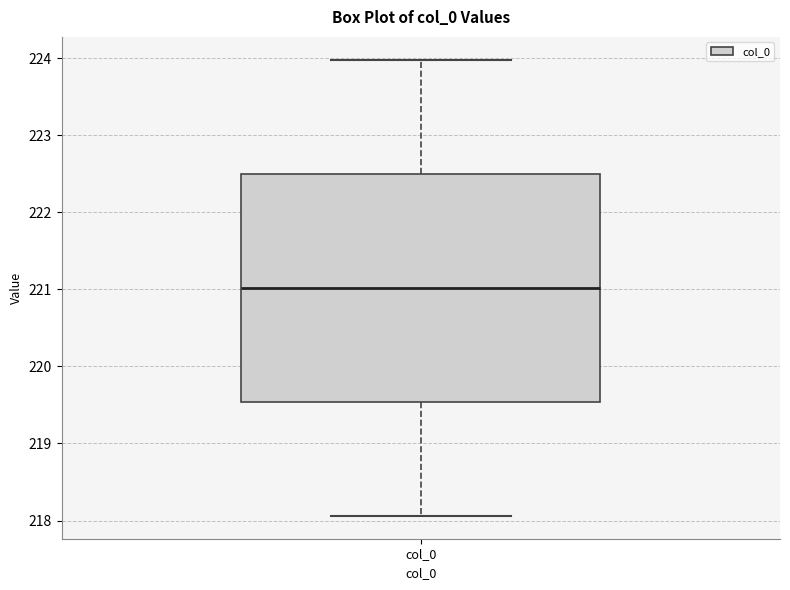

Read this box plot against the y-axis: the position of the median line, the range covered by the box, and the ends of both whiskers. The values are not printed on the chart, so give them approximately, as read against the axis.

median 221.0, box 219.5 to 222.5, whiskers 218.1 to 224.0